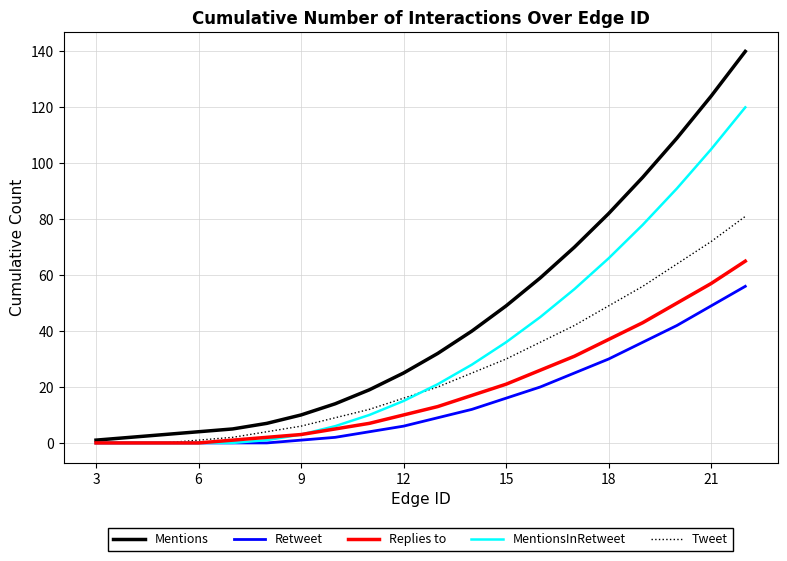

What is the difference between the maximum and second lowest values in the MentionsInRetweet series?

120